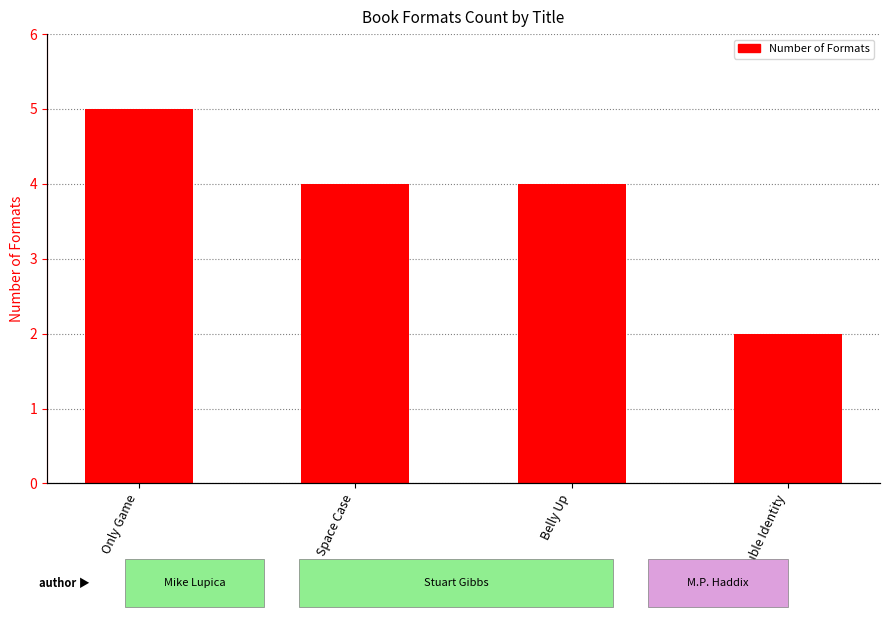

What is the difference between the values at Double Identity and Belly Up?

2